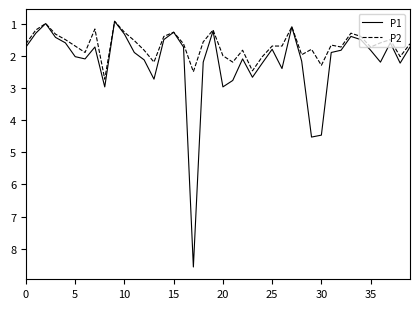

Which series has the largest total across all categories?

P1